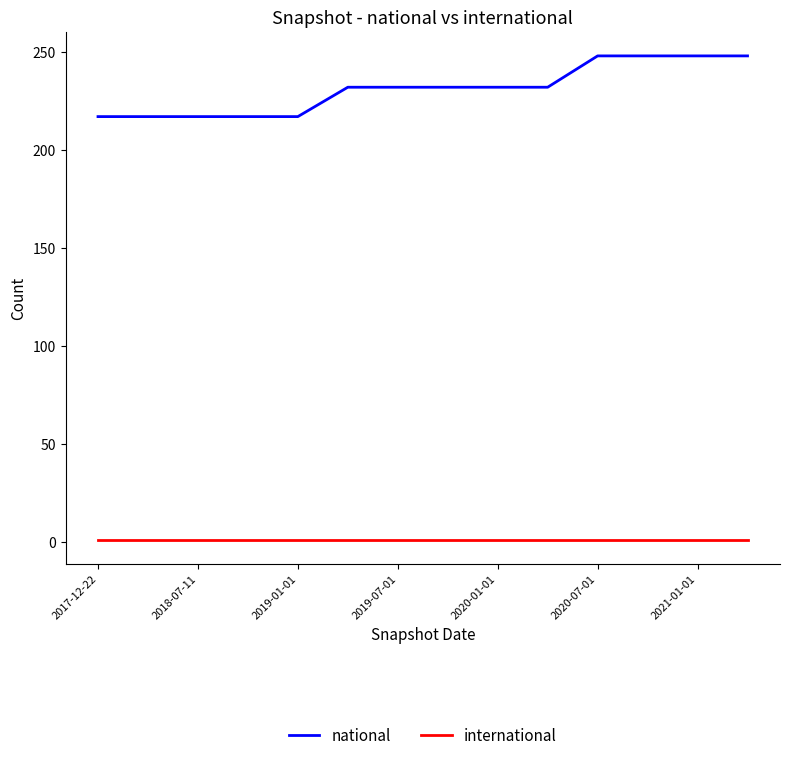

Which series has the widest spread of values?

national